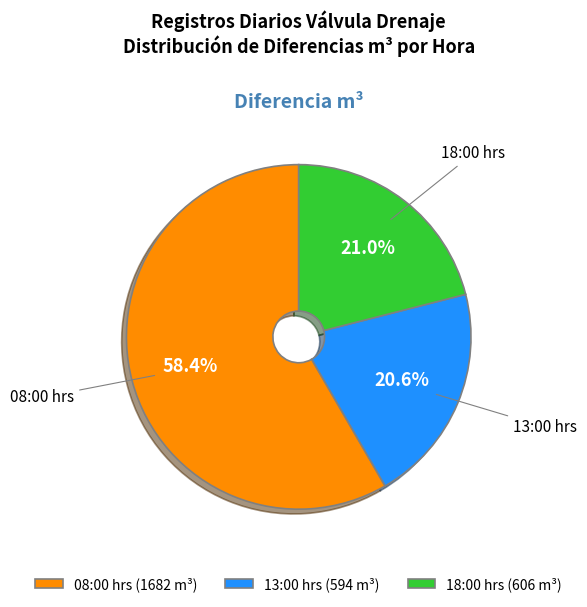

Is the sum of 08:00 hrs and 18:00 hrs greater than half?

Yes